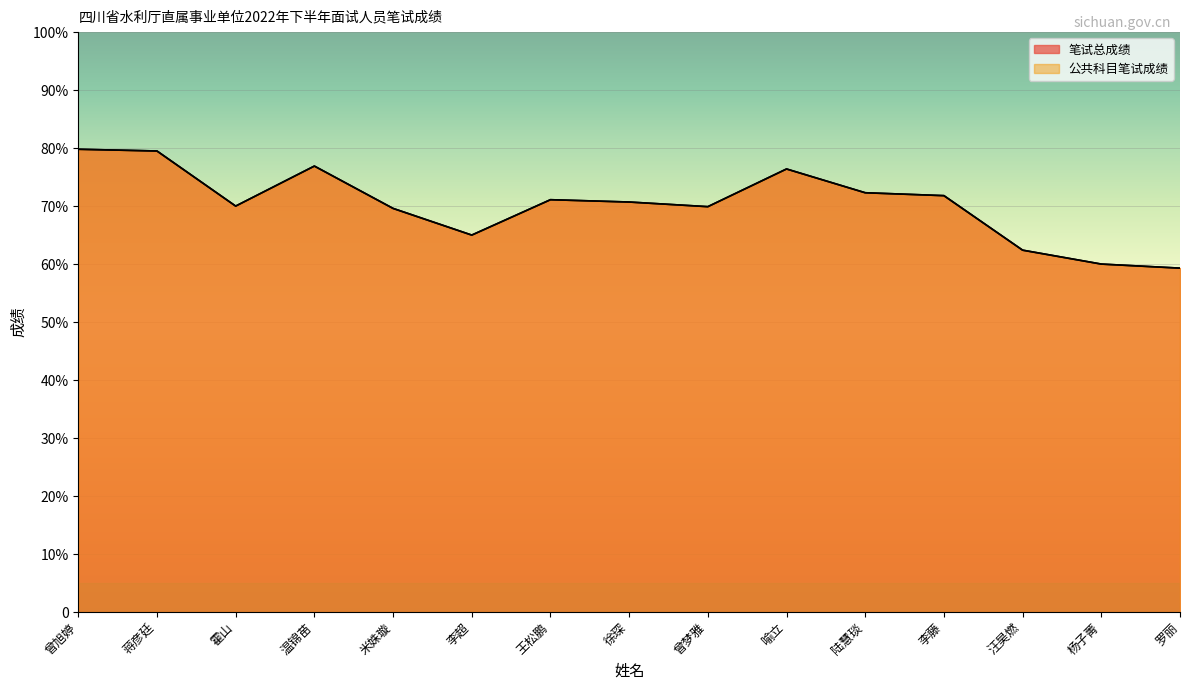

At which category does 公共科目笔试成绩 reach its first local peak?

温锦苗